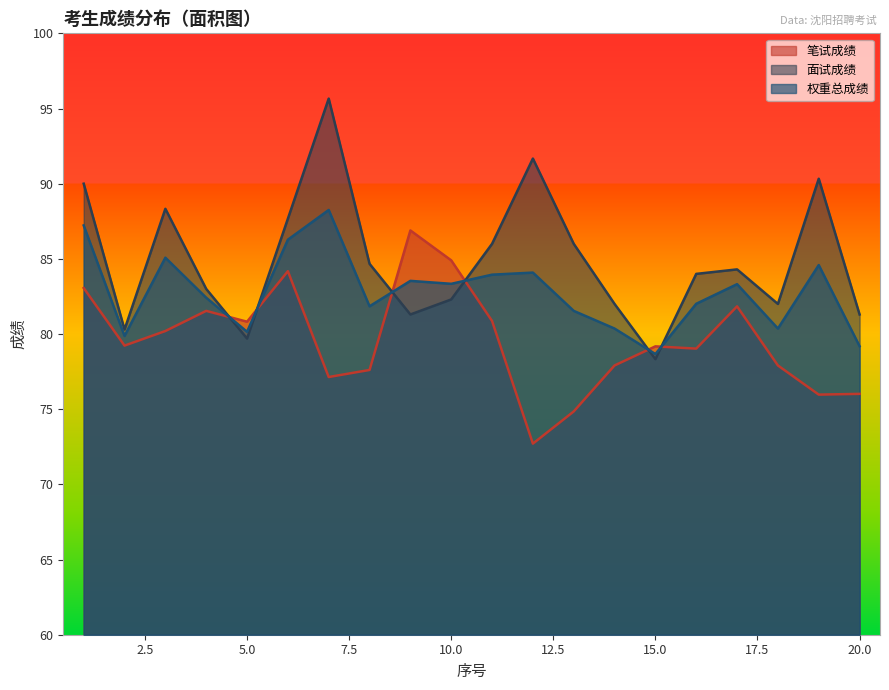

True or false: 笔试成绩 has a value of 77.1 at 7.

True